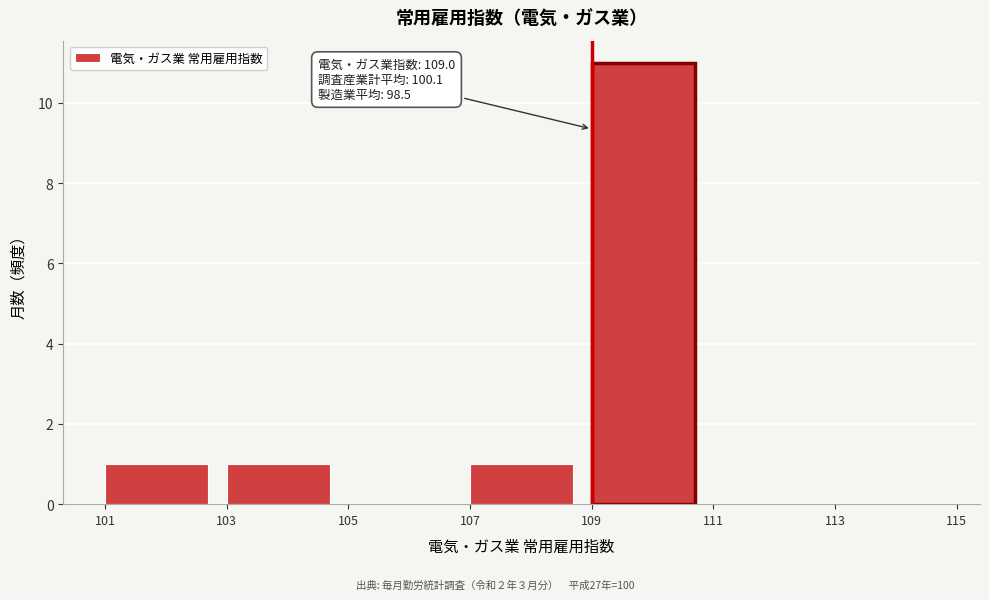

Which range on the x-axis has the tallest bar?

109 to 111